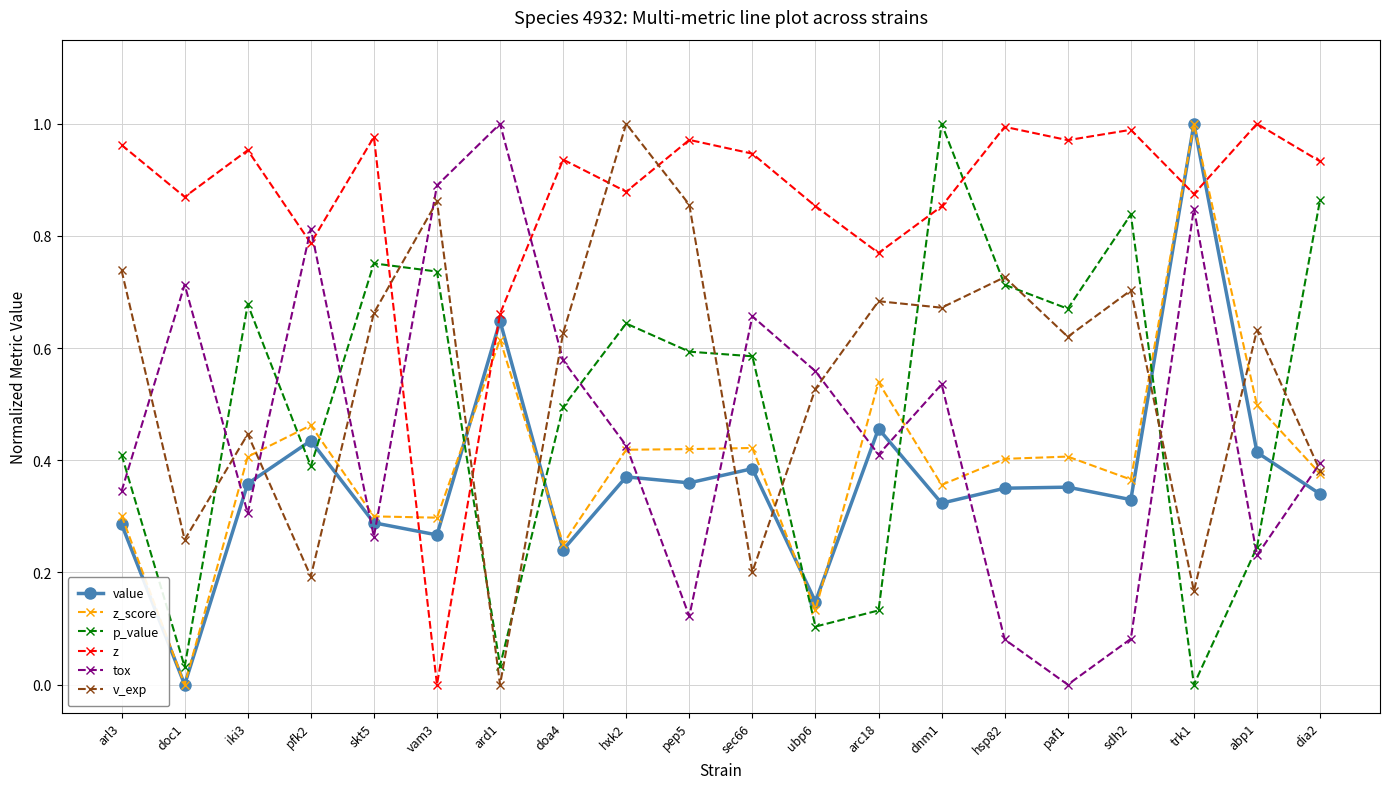

Rank the series at pep5 from lowest to highest value.

tox, value, z_score, p_value, v_exp, z